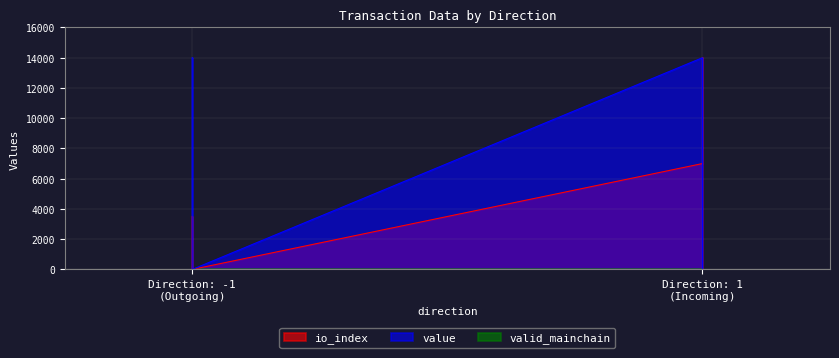

True or false: io_index has a value of 2124.8 at Direction: -1 (Outgoing).

False